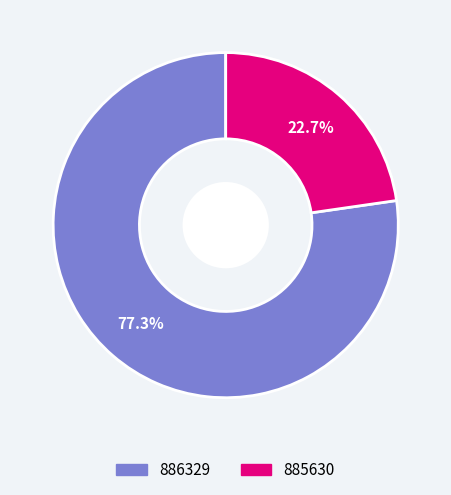

To the nearest percent, what percentage of the pie is 885630?

23%